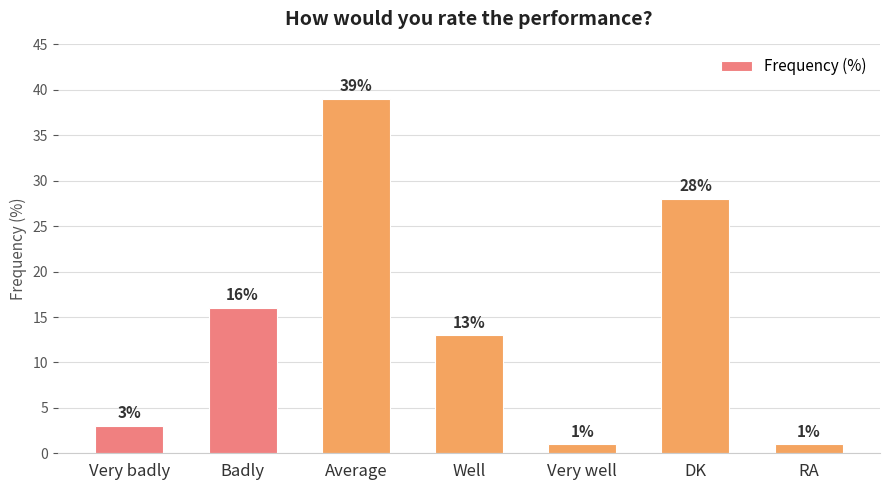

What is the maximum value shown in the chart?

39